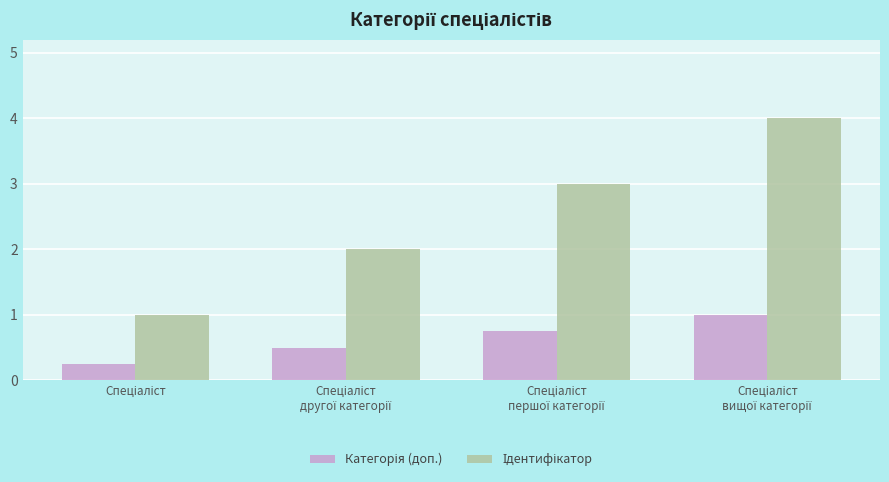

What is the greatest value displayed?

4.0